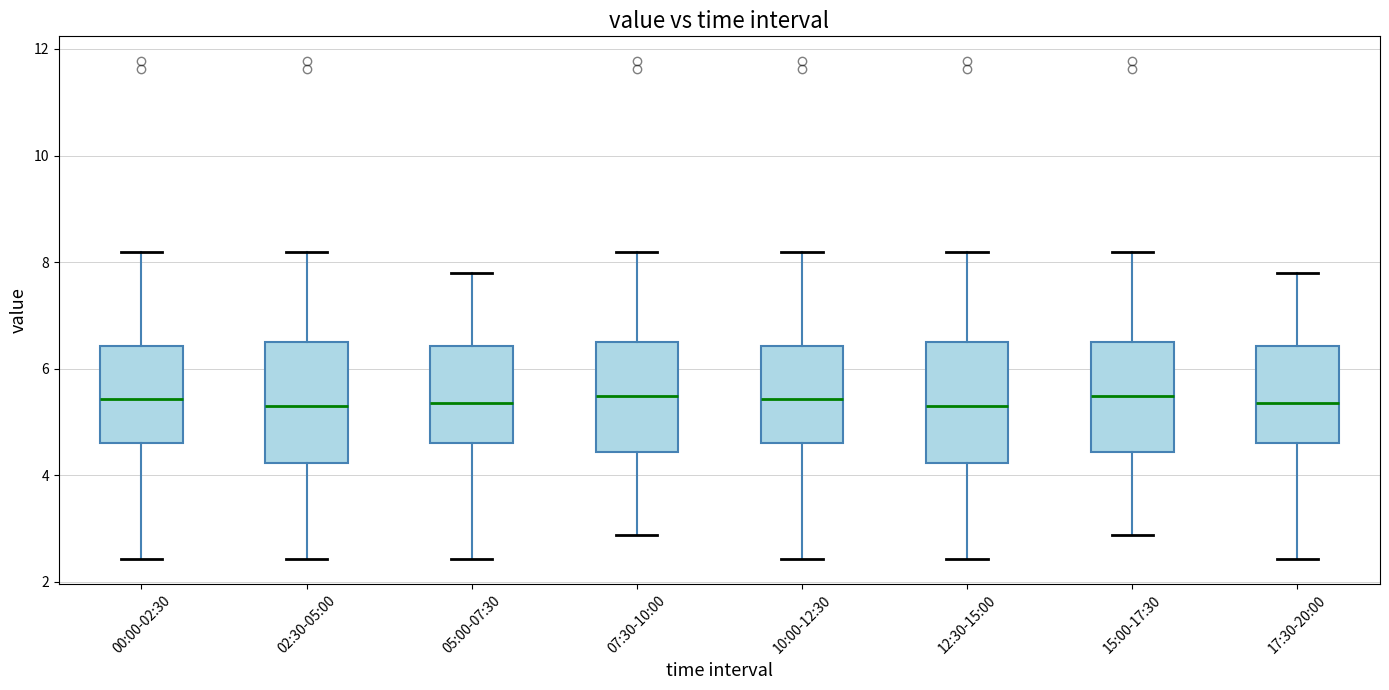

Where does the upper whisker of the box for 02:30-05:00 end on the y-axis? The values are not printed on the chart, so give them approximately, as read against the axis.

8.2